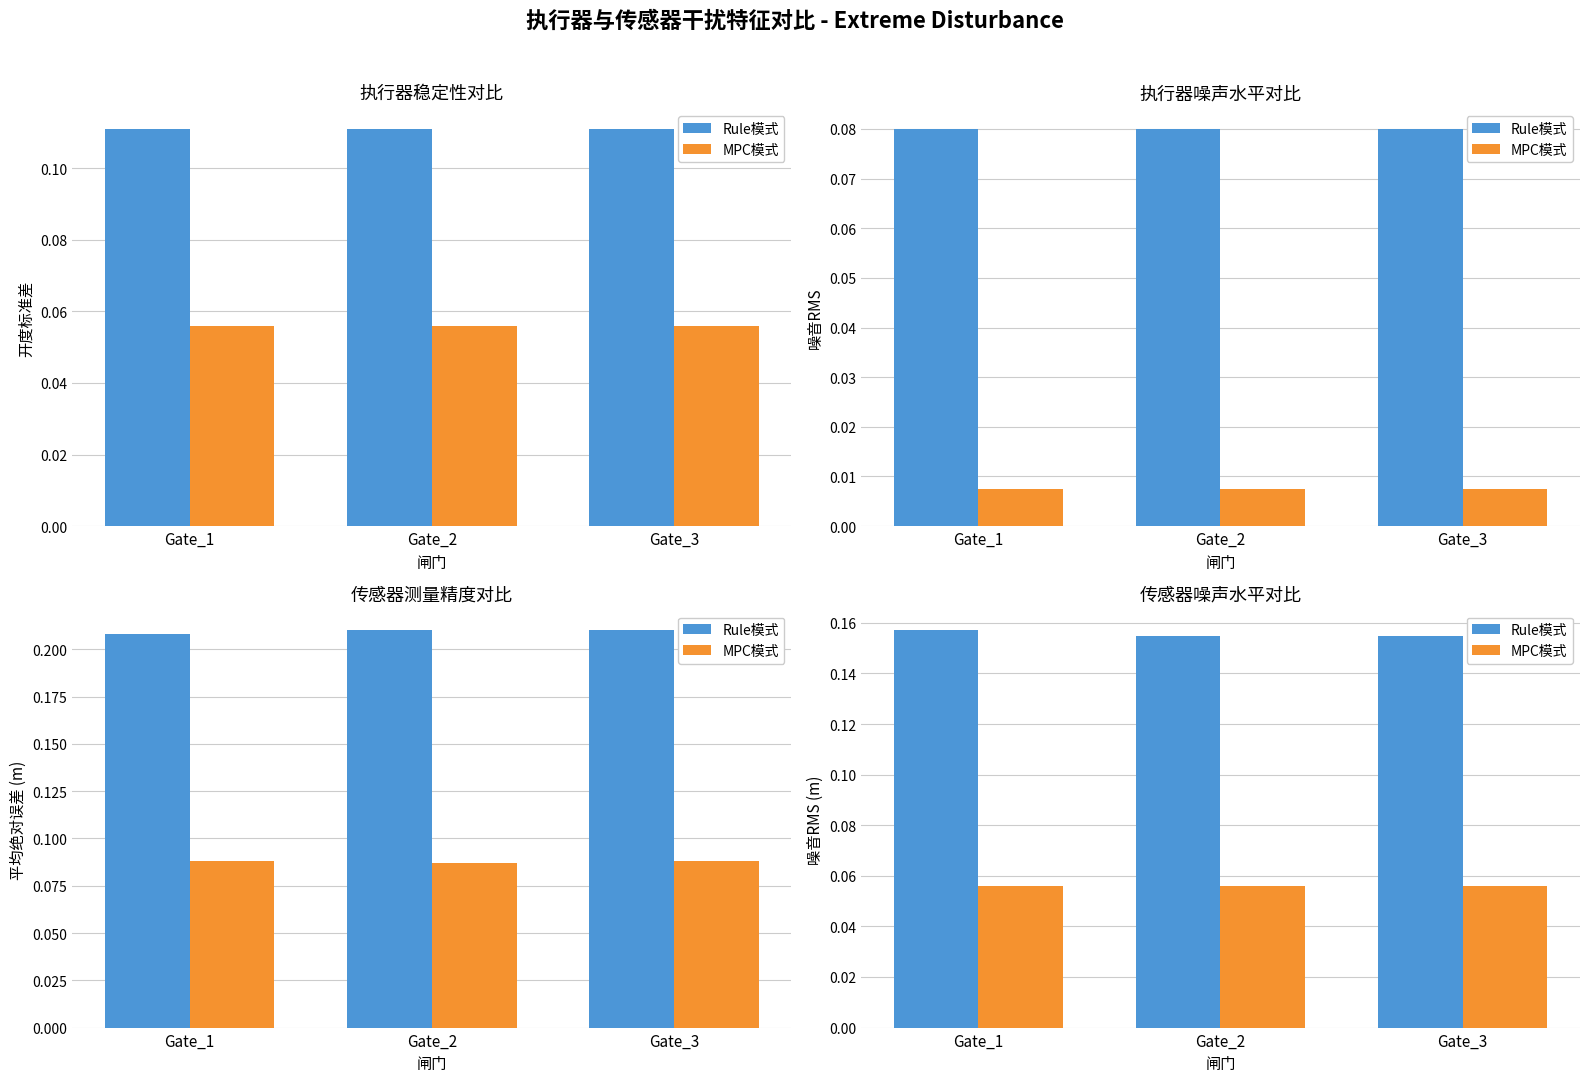

Count the Rule模式 values in the range 0 to 1.

3